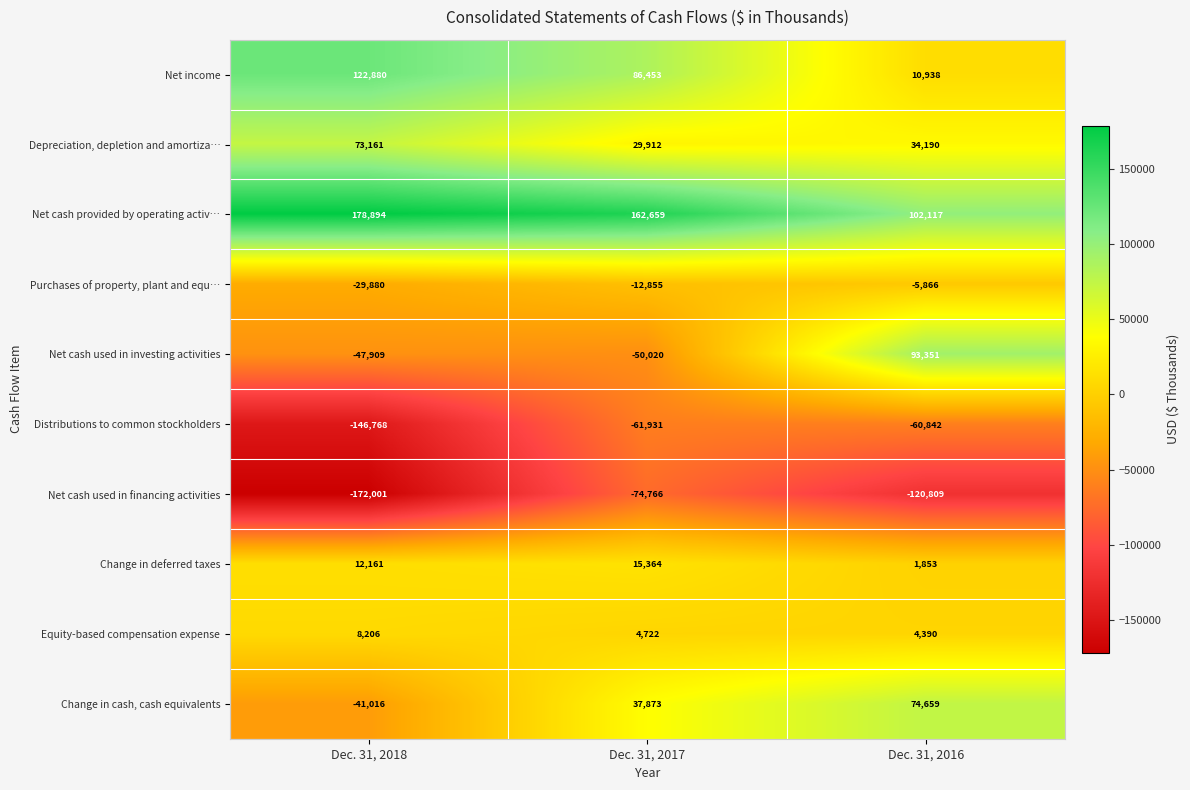

How many data points does each series have?

3